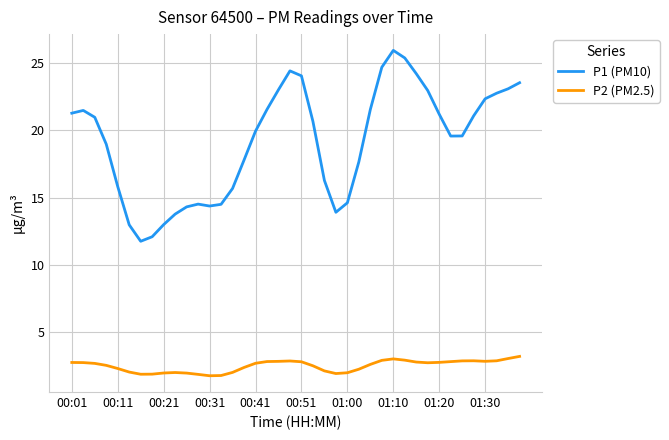

True or false: P2 (PM2.5) and P1 (PM10) cross at least once.

False